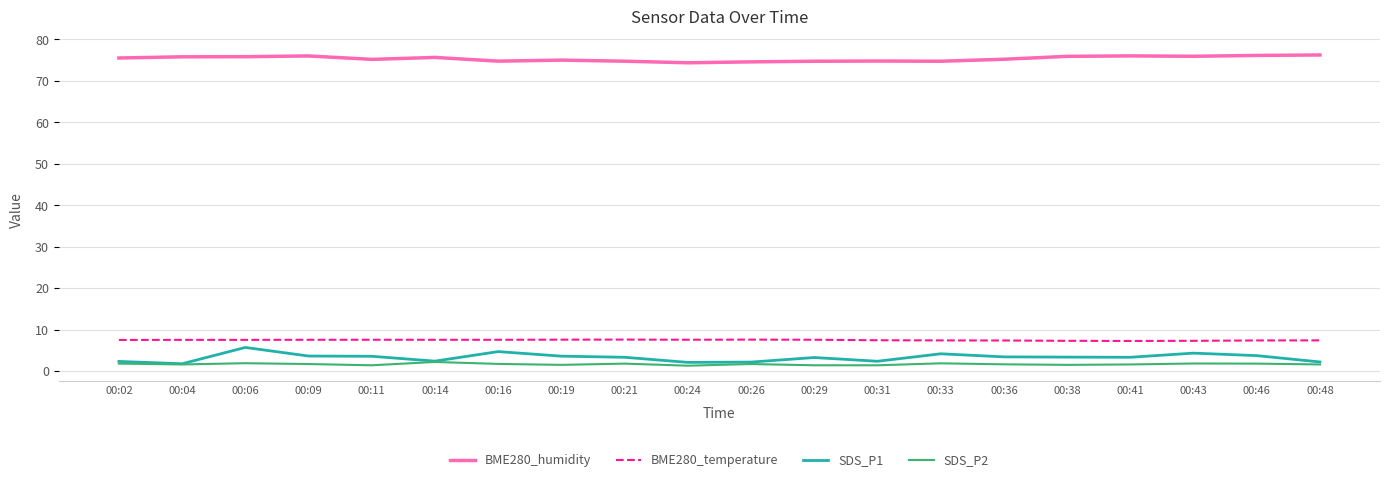

The BME280_humidity series shows 76.0 at 00:09. True or false?

True